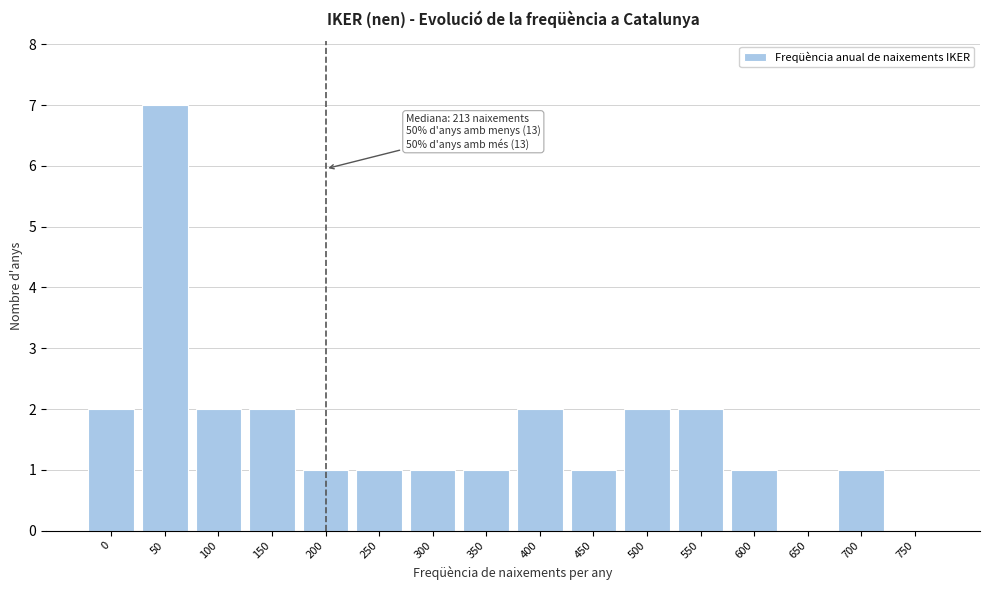

Reading right to left, extract all data points from this chart.

750=0	700=1	650=0	600=1	550=2	500=2	450=1	400=2	350=1	300=1	250=1	200=1	150=2	100=2	50=7	0=2